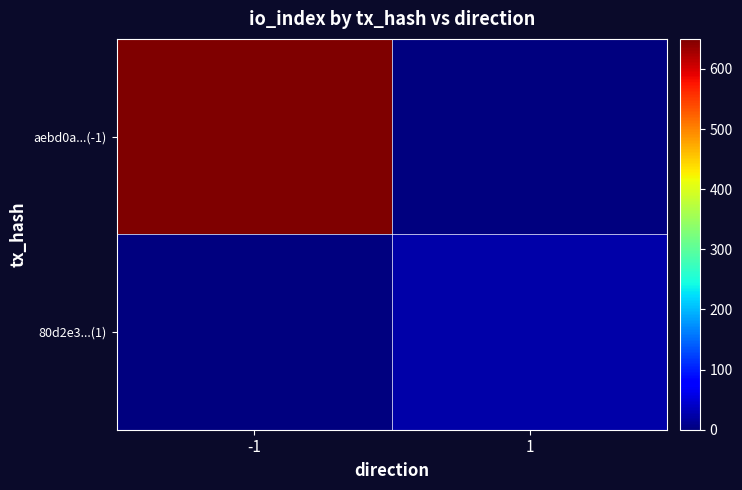

Rank the series by their average value, from lowest to highest.

80d2e3...(1), aebd0a...(-1)